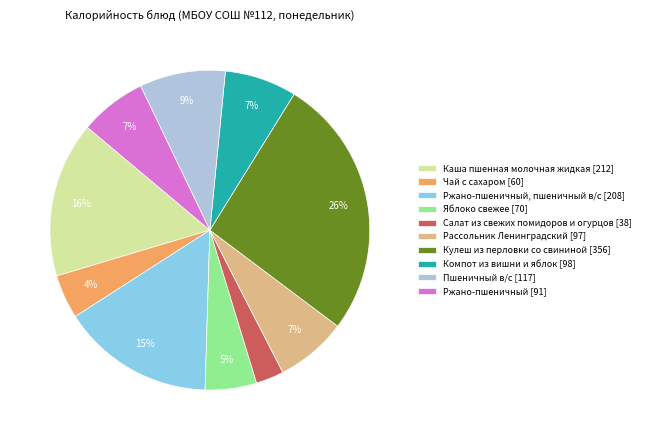

To the nearest percent, what is the difference between the Чай с сахаром [60] and Кулеш из перловки со свининой [356] slice percentages?

22%